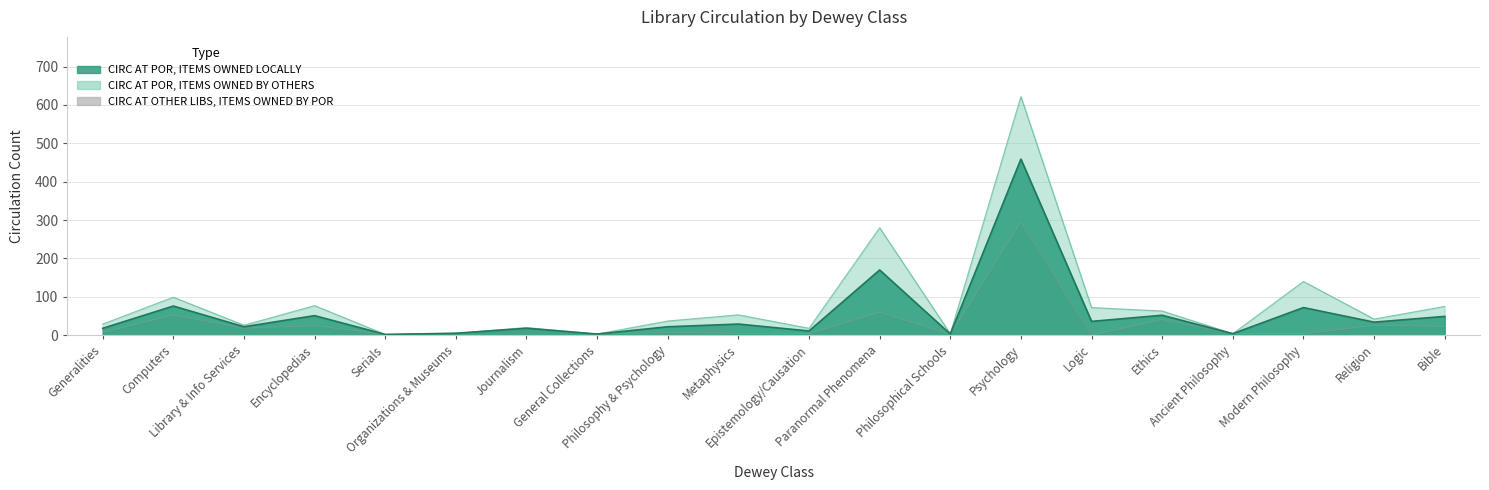

Which category has the highest value across all series?

Psychology